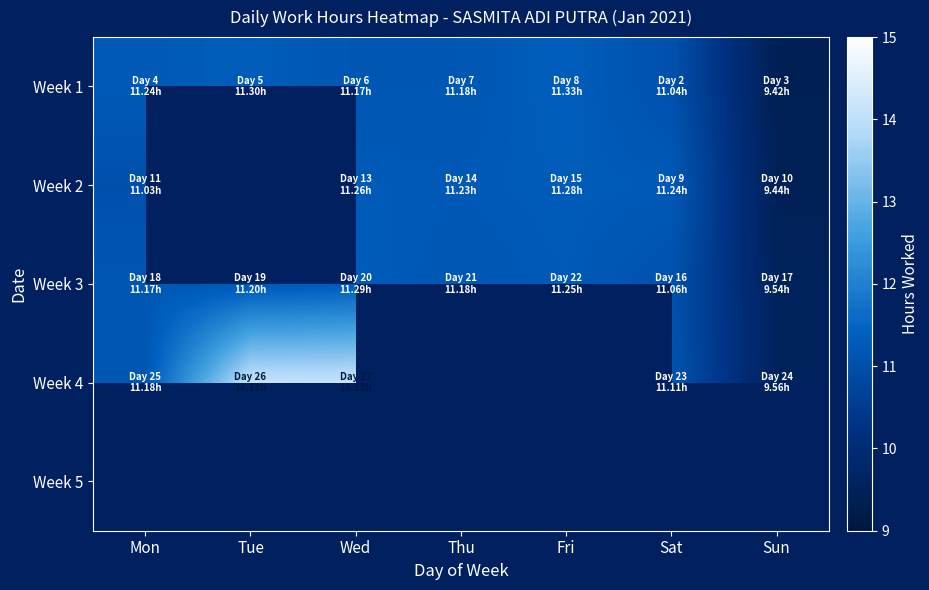

How many values in the Week 1 series exceed 11?

6